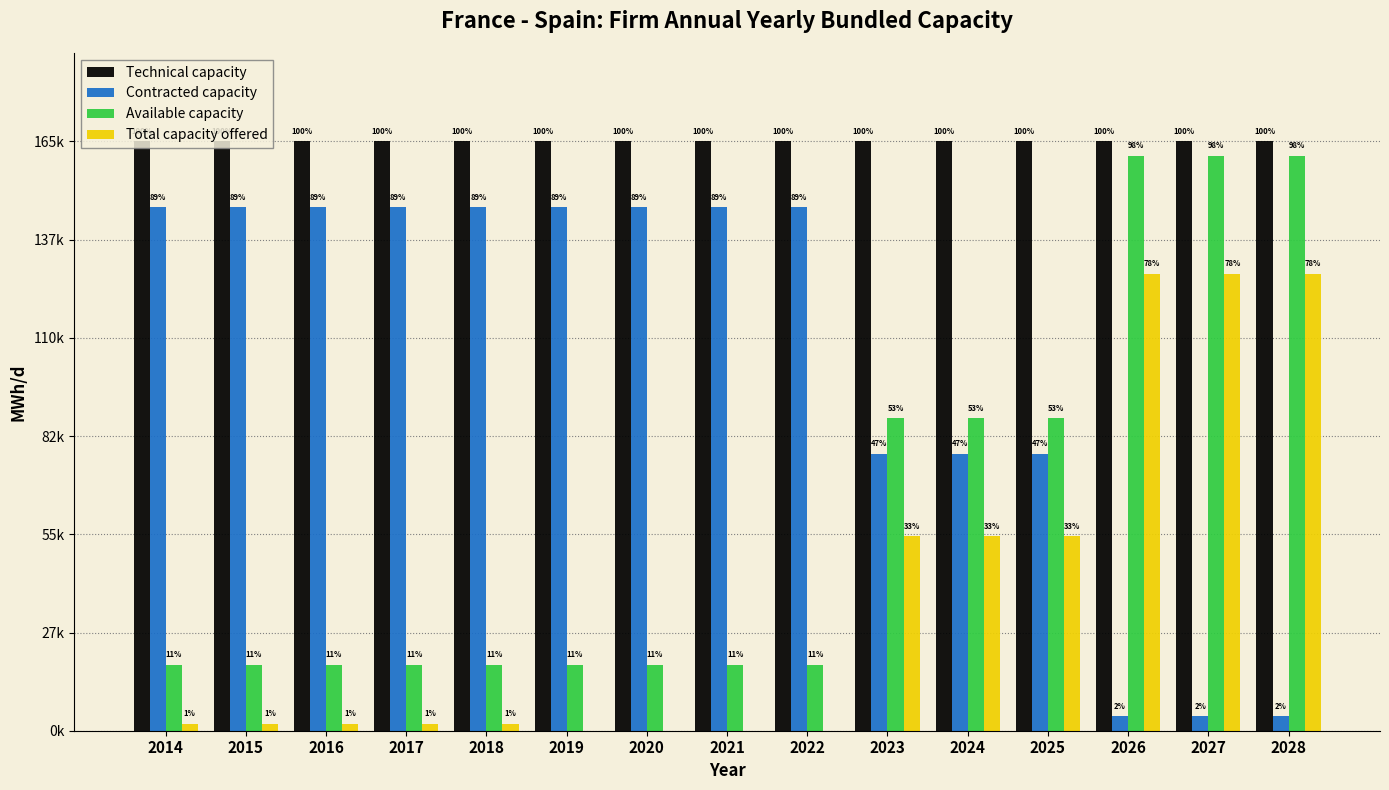

What is the maximum value shown in the chart?

165000